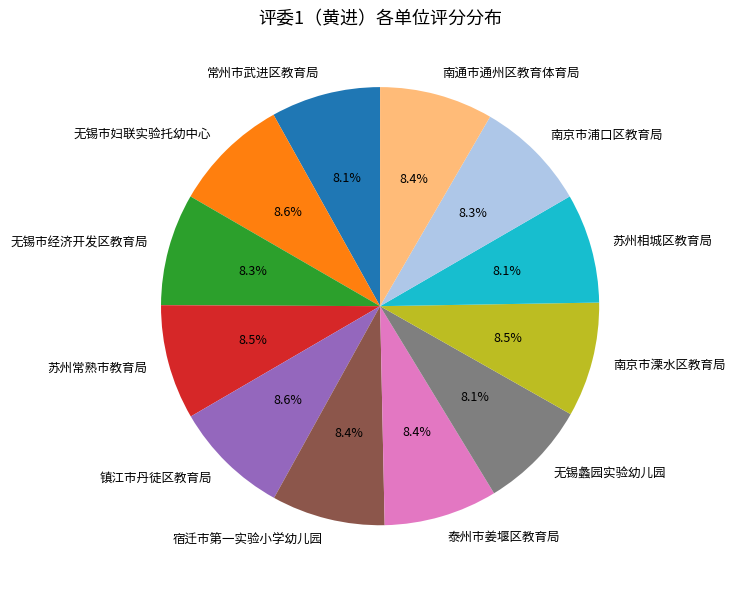

What is the ratio of the value at 无锡市妇联实验托幼中心 to the value at 苏州常熟市教育局?

1.0